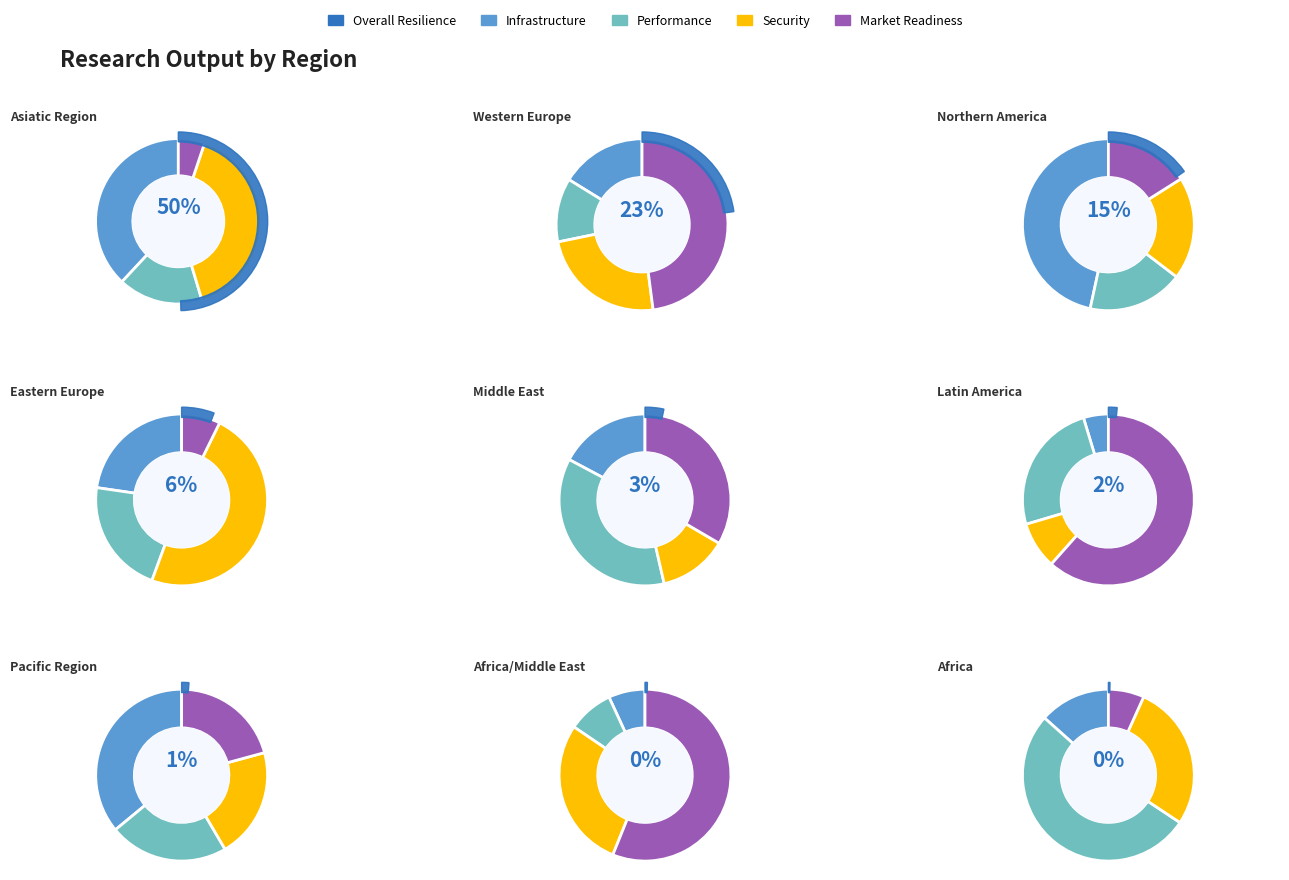

Which category has the biggest portion of the pie?

Asiatic Region